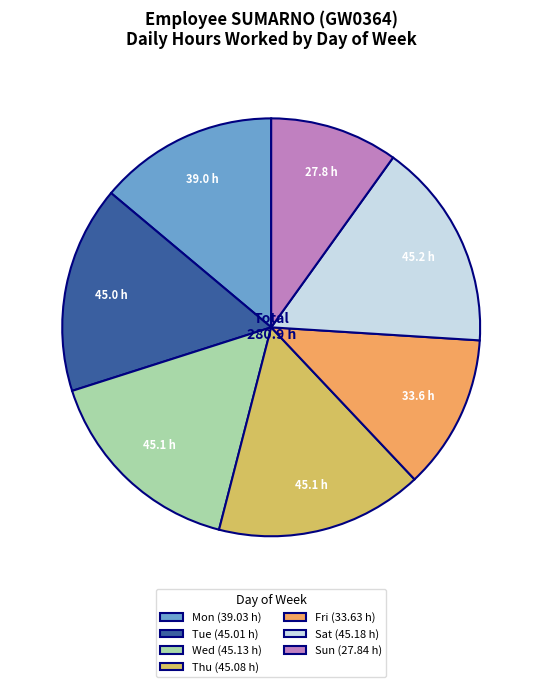

Does any single category account for the majority?

No